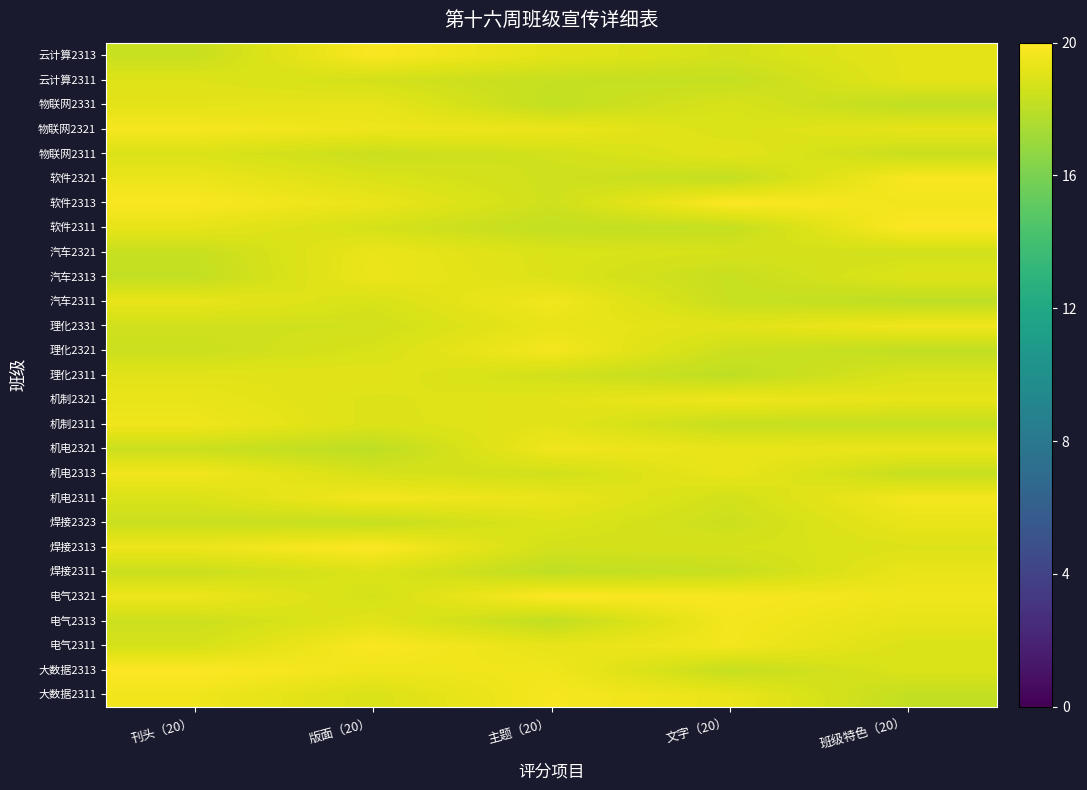

List the series in order of their peak value, highest first.

大数据2313, 电气2321, 软件2313, 焊接2313, 软件2311, 电气2311, 云计算2313, 软件2321, 大数据2311, 物联网2321, 理化2321, 机电2311, 电气2313, 汽车2311, 机电2313, 机电2321, 理化2331, 机制2311, 机制2321, 汽车2313, 汽车2321, 焊接2311, 焊接2323, 物联网2331, 云计算2311, 物联网2311, 理化2311